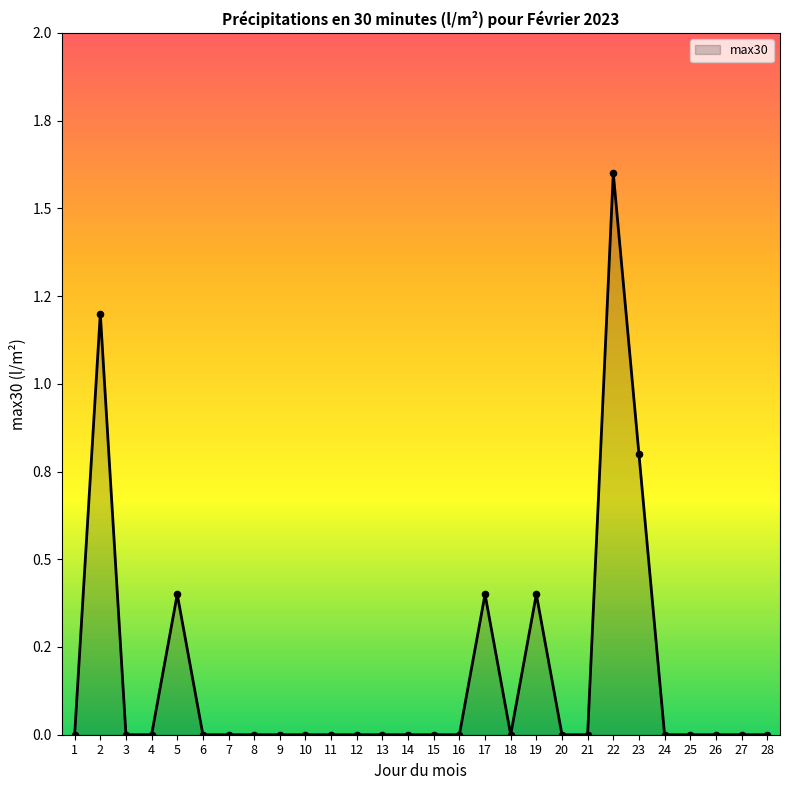

Which has a higher value, 5 or 9?

5